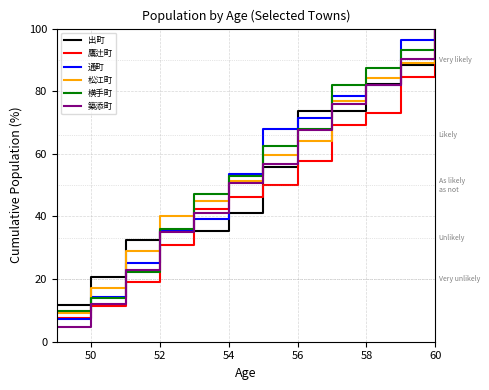

What is the minimum value for 横手町?

9.7